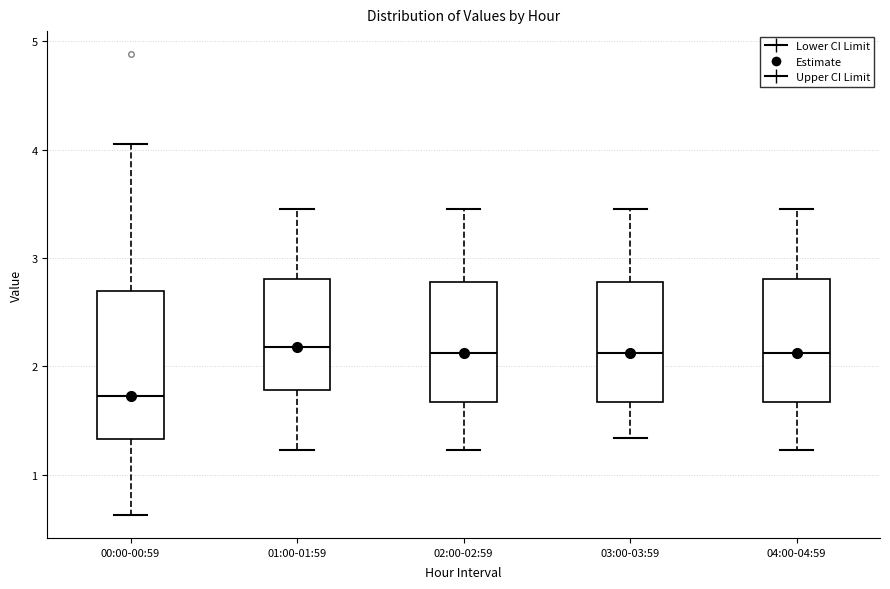

Reading left to right, read every box against the y-axis: the position of its median line, the range the box covers, and the ends of its whiskers. The values are not printed on the chart, so give them approximately, as read against the axis.

00:00-00:59: median 1.7, box 1.3 to 2.7, whiskers 0.6 to 4.1
01:00-01:59: median 2.2, box 1.8 to 2.8, whiskers 1.2 to 3.5
02:00-02:59: median 2.1, box 1.7 to 2.8, whiskers 1.2 to 3.5
03:00-03:59: median 2.1, box 1.7 to 2.8, whiskers 1.3 to 3.5
04:00-04:59: median 2.1, box 1.7 to 2.8, whiskers 1.2 to 3.5